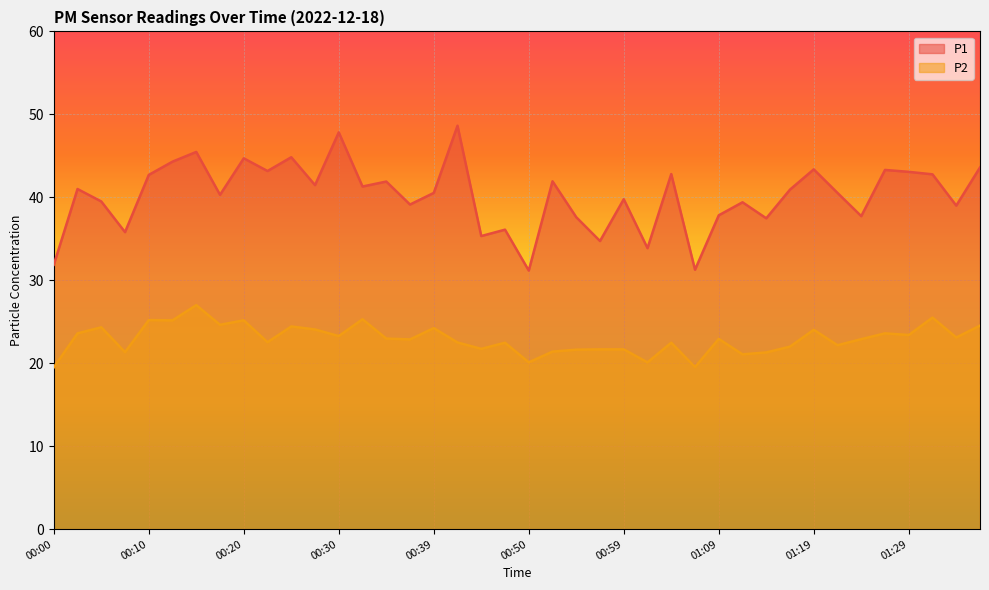

What is the approximate value of P2 at 01:31?

25.5